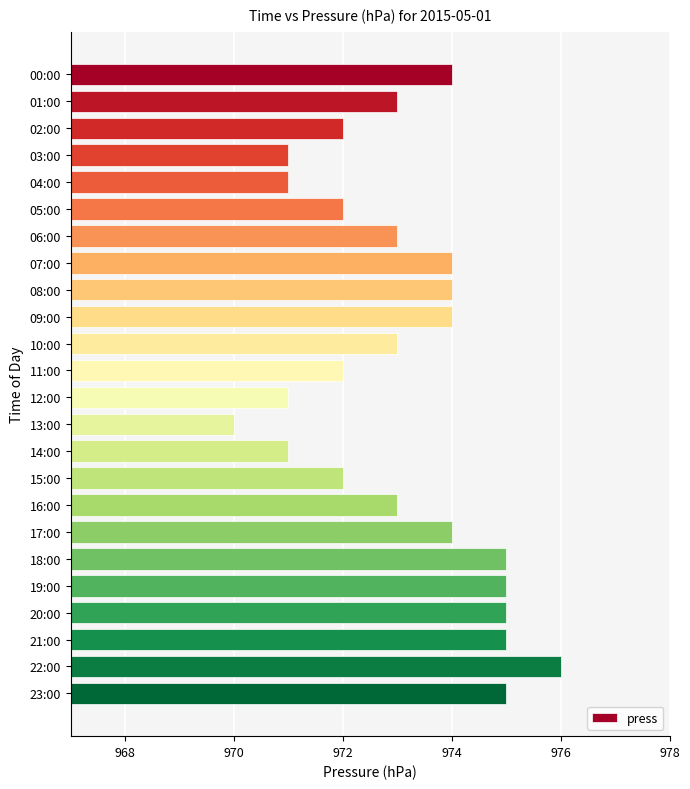

The chart shows a value of 972 at 11:00. True or false?

True